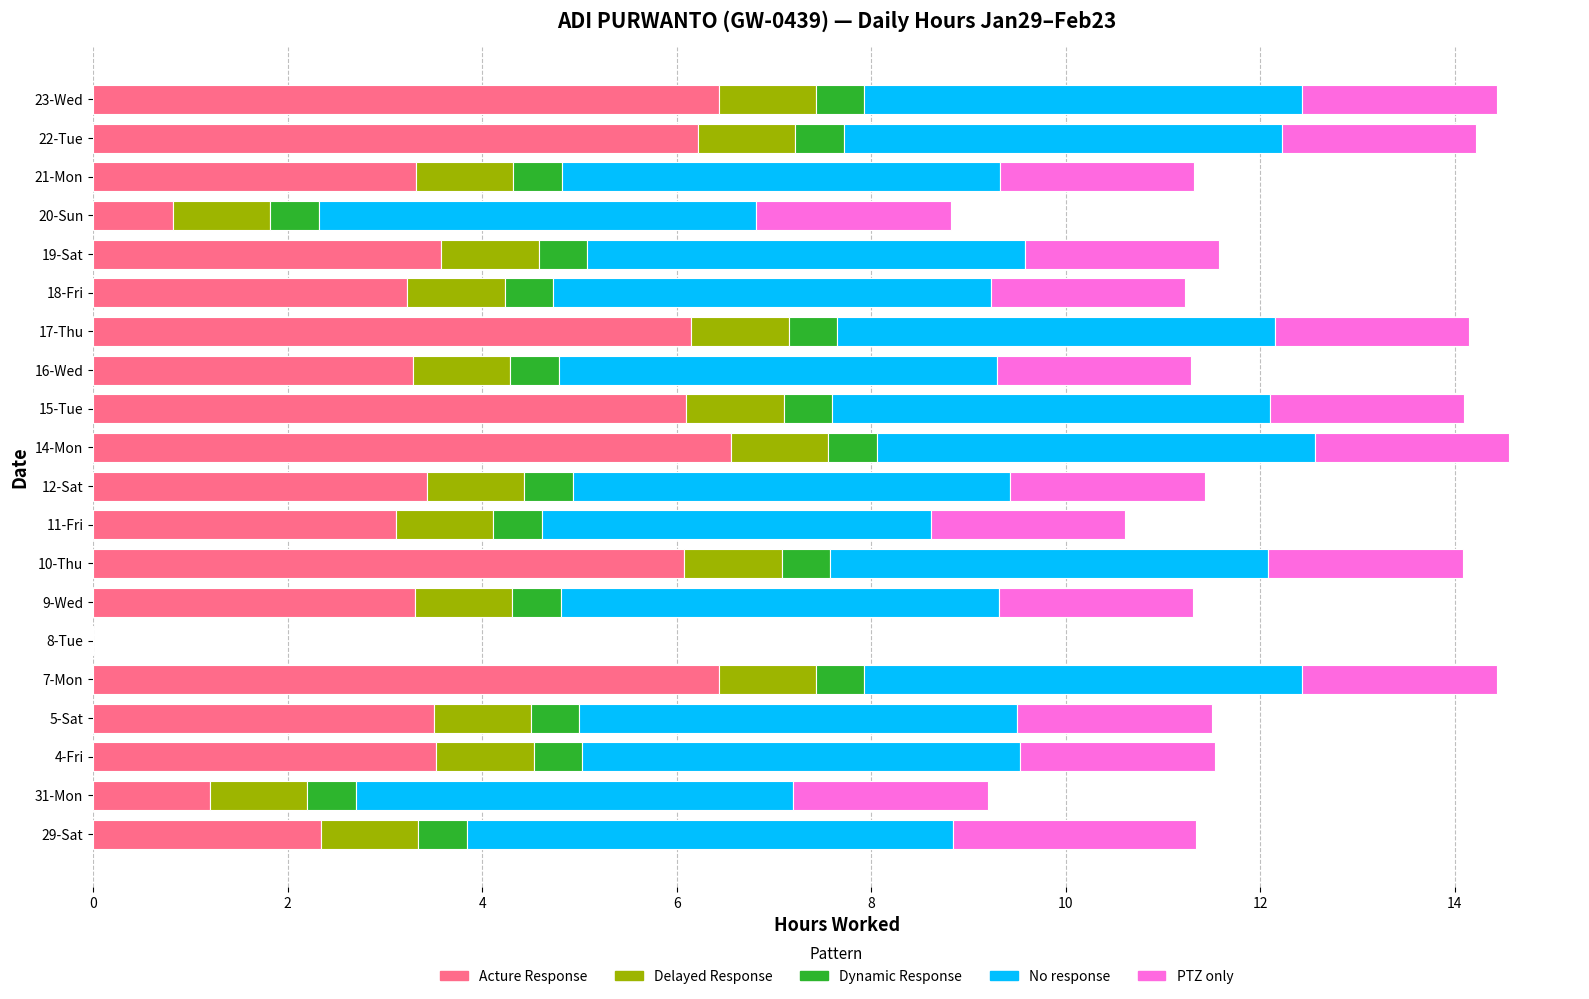

What is the highest value of the Acture Response series?

6.6